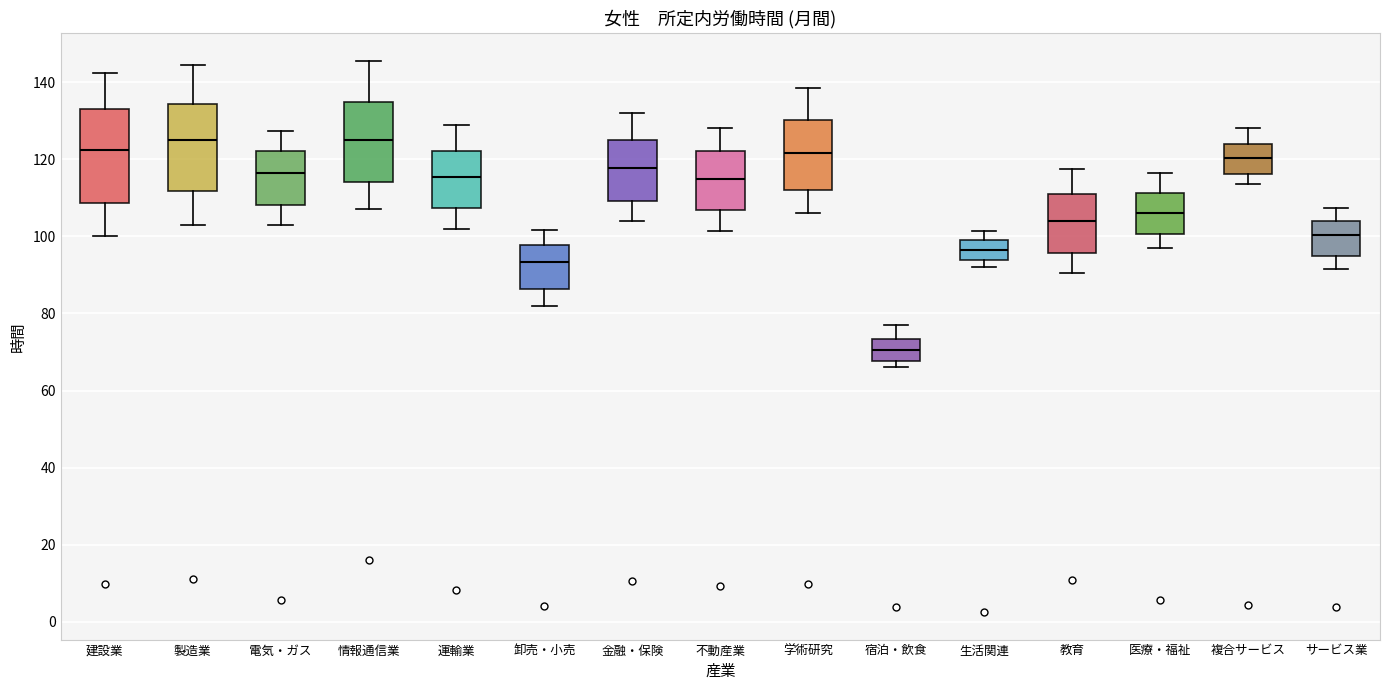

Reading left to right, transcribe this box plot: for each box, give where its median line is, the range the box spans, and where its two whiskers end, as read against the y-axis. The values are not printed on the chart, so give them approximately, as read against the axis.

建設業: median 122, box 108 to 134, whiskers 100 to 142
製造業: median 126, box 112 to 134, whiskers 104 to 144
電気・ガス: median 116, box 108 to 122, whiskers 104 to 128
情報通信業: median 126, box 114 to 136, whiskers 108 to 146
運輸業: median 116, box 108 to 122, whiskers 102 to 128
卸売・小売: median 94, box 86 to 98, whiskers 82 to 102
金融・保険: median 118, box 110 to 126, whiskers 104 to 132
不動産業: median 116, box 106 to 122, whiskers 102 to 128
学術研究: median 122, box 112 to 130, whiskers 106 to 138
宿泊・飲食: median 70, box 68 to 74, whiskers 66 to 76
生活関連: median 96, box 94 to 100, whiskers 92 to 102
教育: median 104, box 96 to 112, whiskers 90 to 118
医療・福祉: median 106, box 100 to 112, whiskers 98 to 116
複合サービス: median 120, box 116 to 124, whiskers 114 to 128
サービス業: median 100, box 96 to 104, whiskers 92 to 108